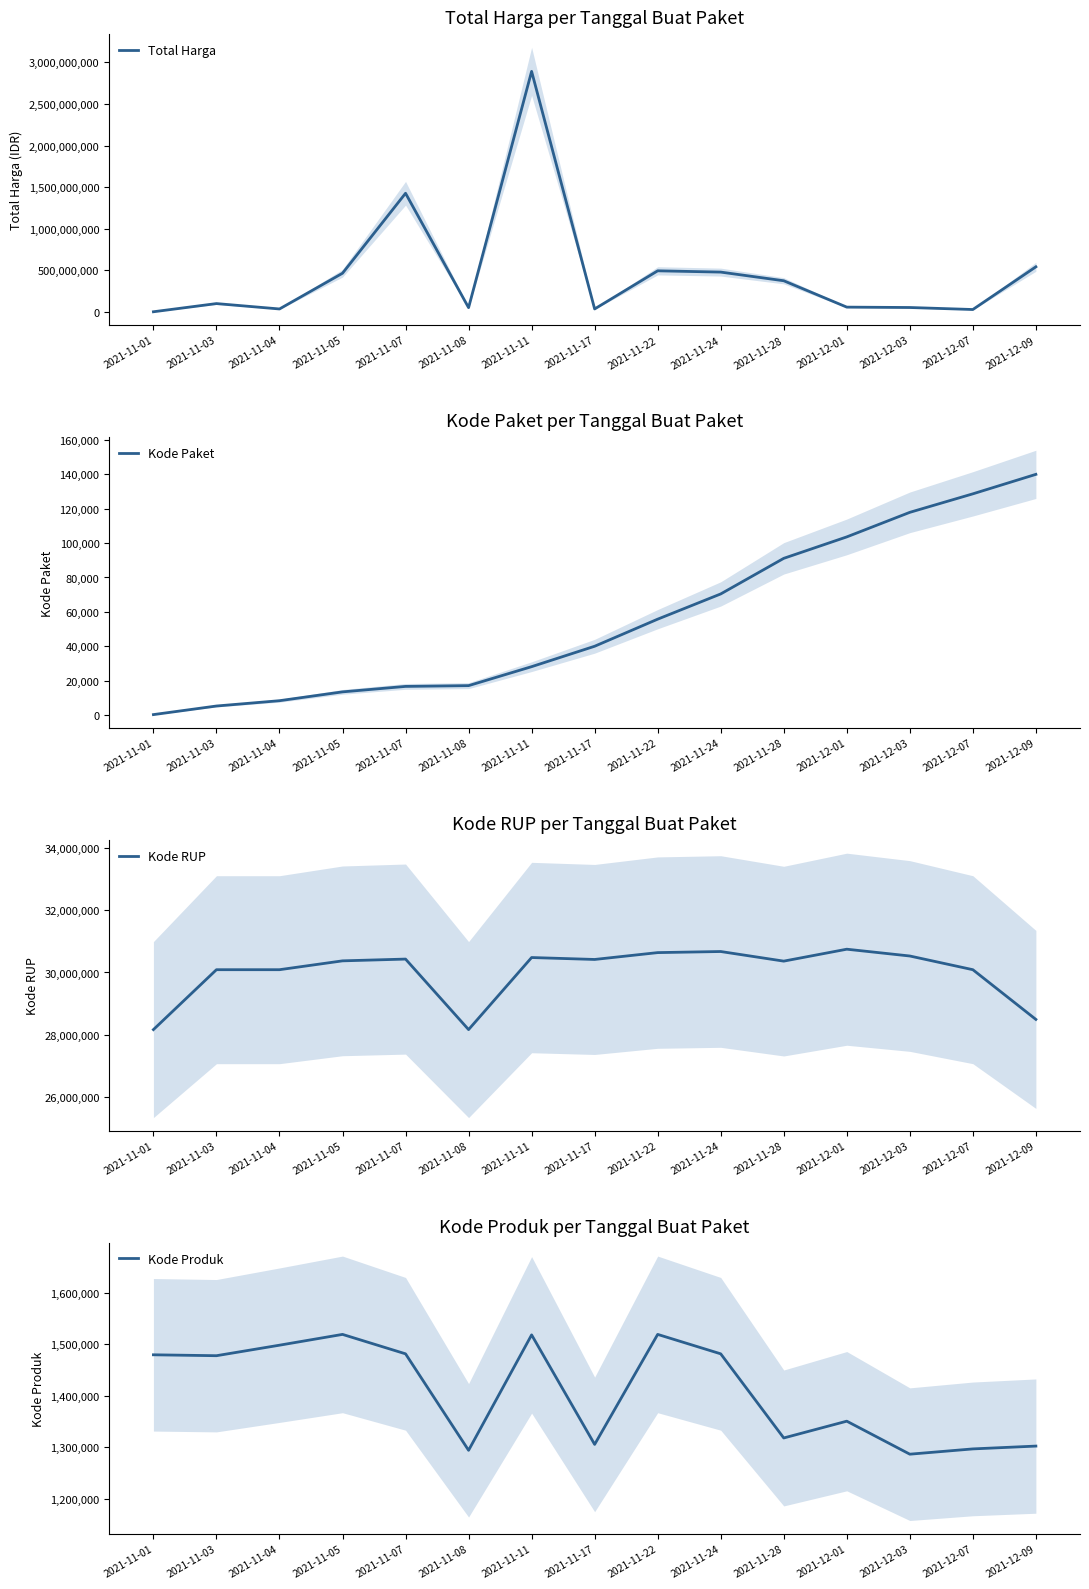

Is the value of Kode Paket at 2021-11-05 greater than the value of Kode Produk at 2021-11-22?

No